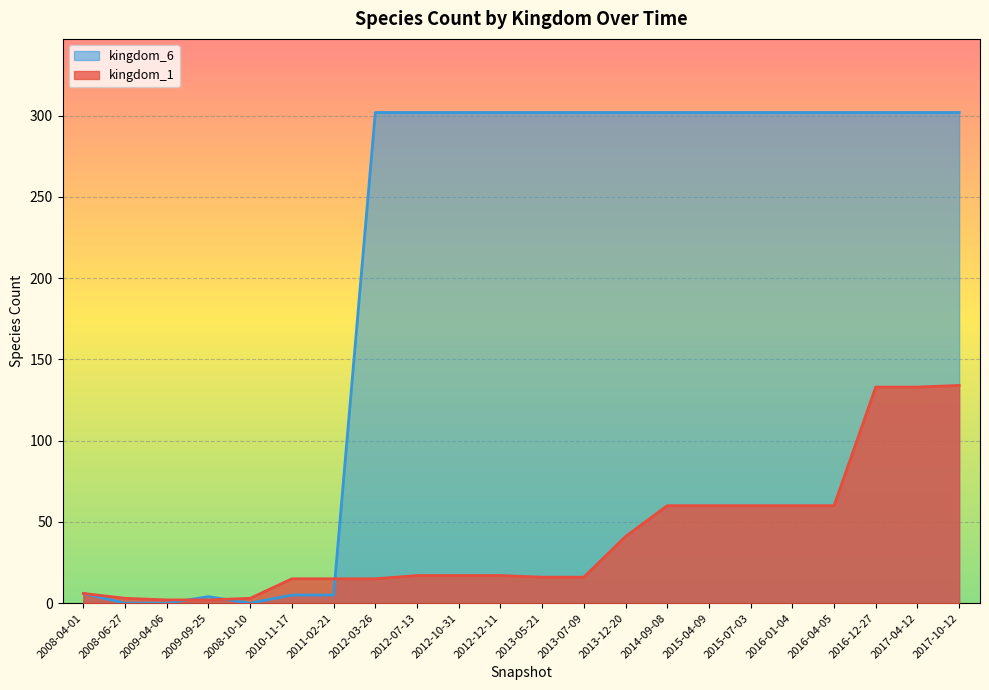

How many values in the kingdom_1 series exceed 17?

9